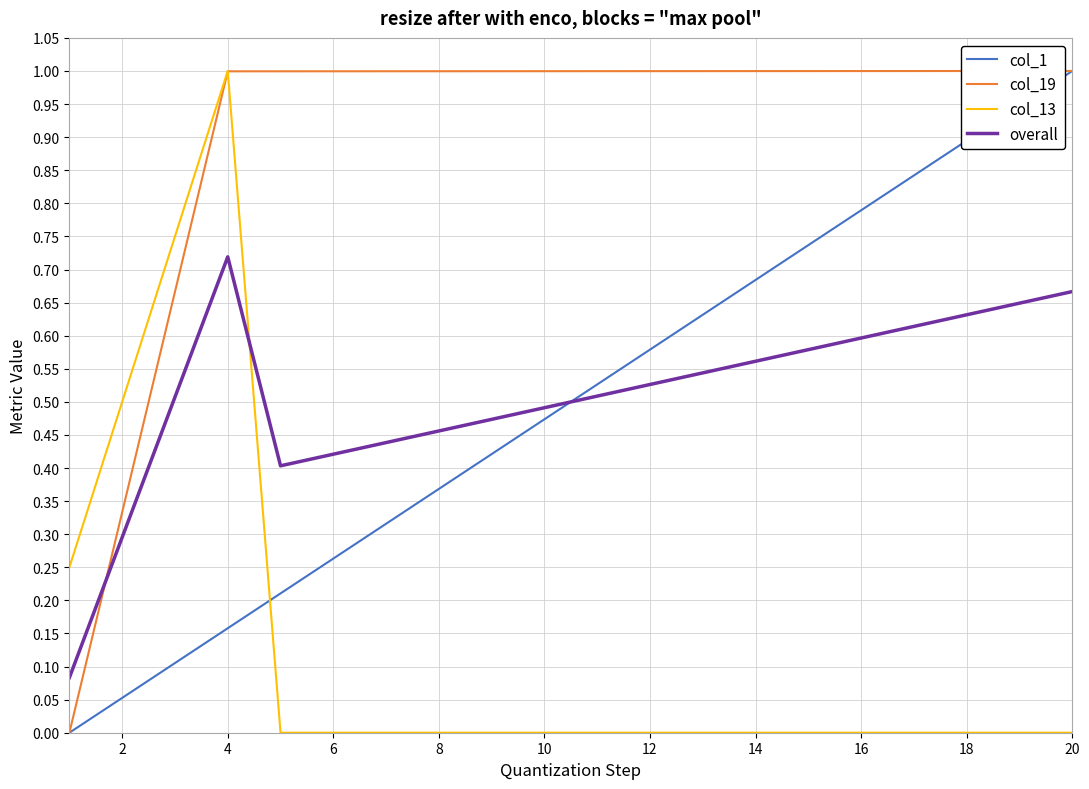

Which series has the largest total across all categories?

col_19